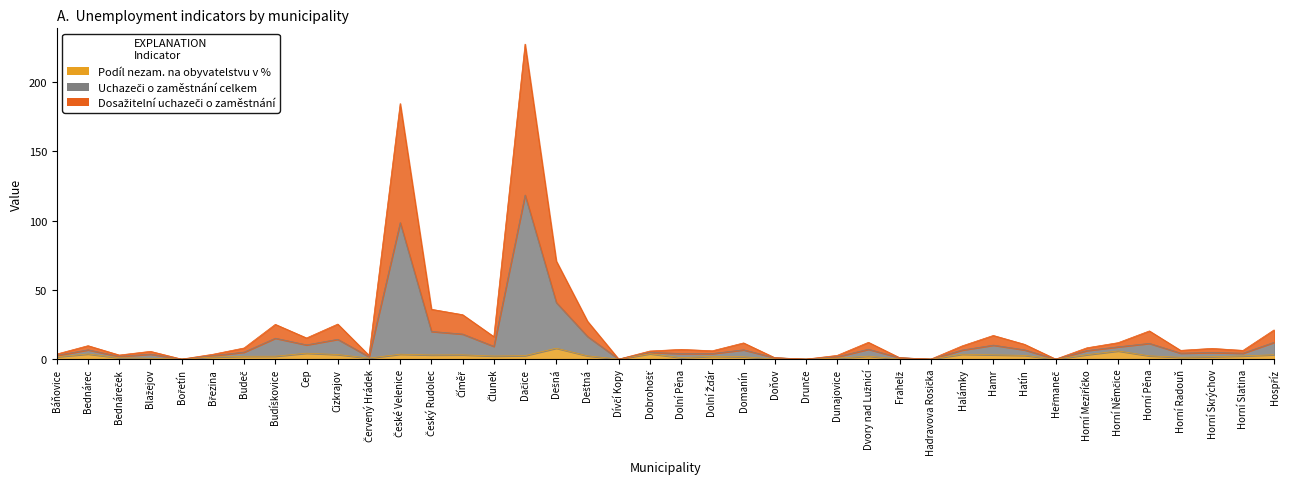

At which label is Dosažitelní uchazeči o zaměstnání closest to 59?

Dešná